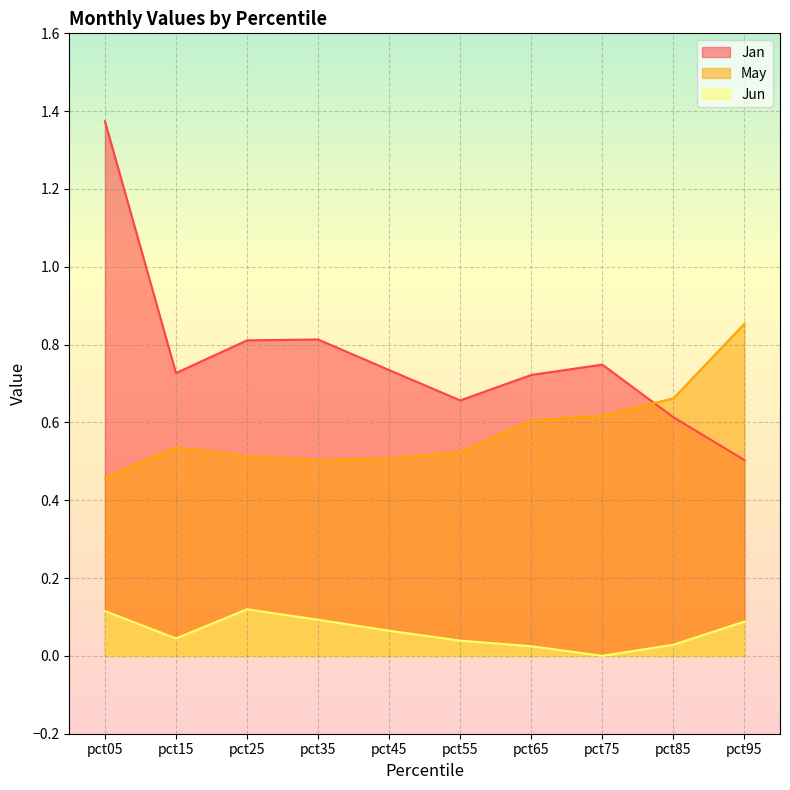

True or false: Jun has a value of 0.1 at pct35.

True